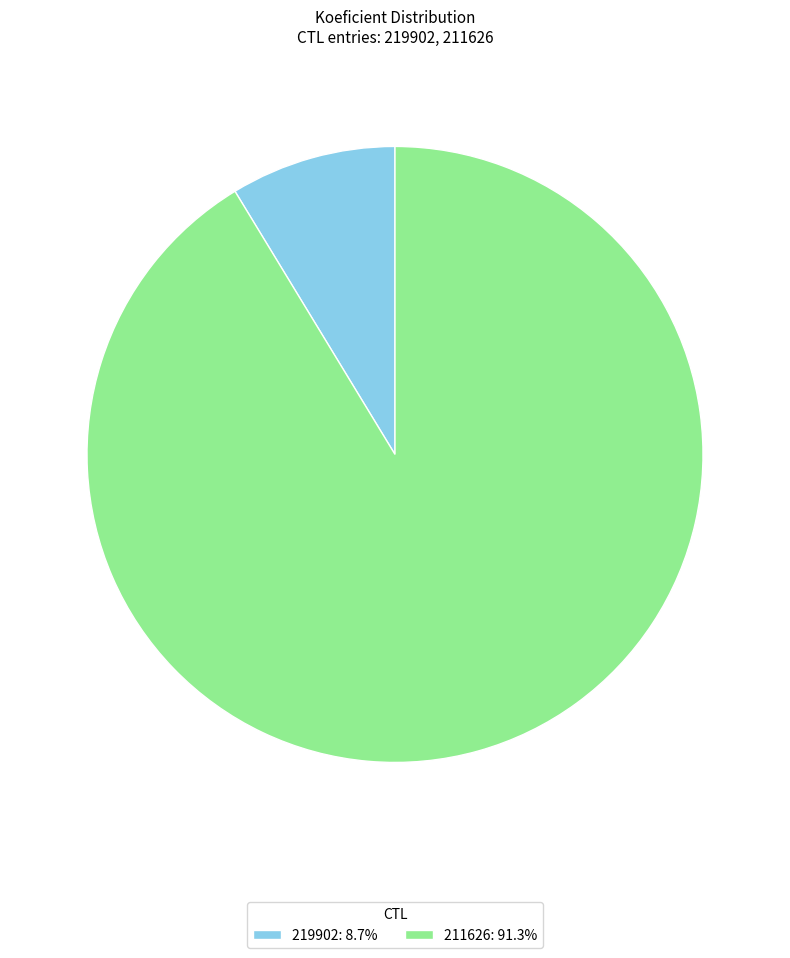

Which category has the biggest portion of the pie?

211626